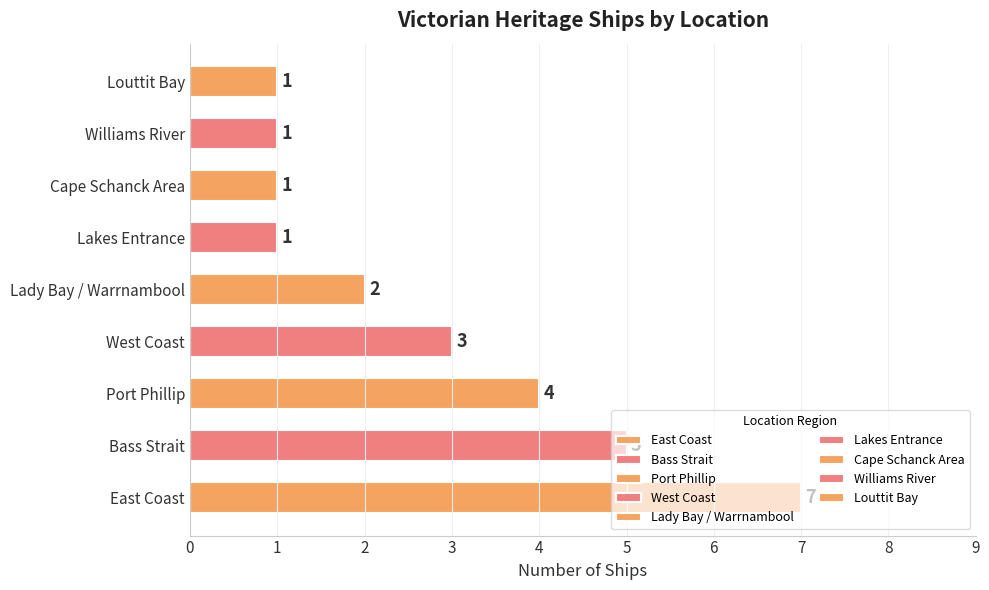

Where is the data nearest to the value 4?

Port Phillip